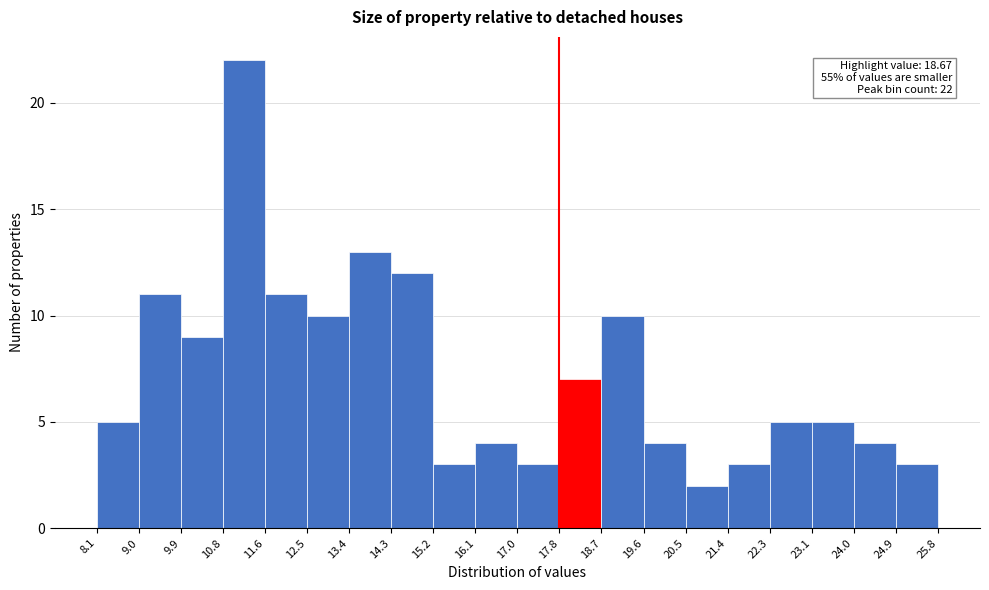

Which range on the x-axis has the tallest bar?

10.8 to 11.6